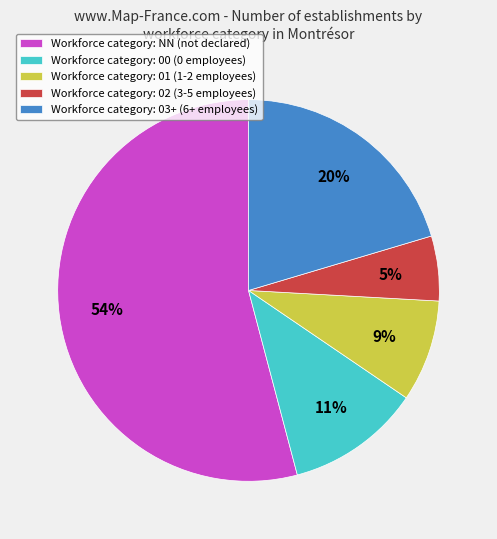

Is the sum of Workforce category: 01 (1-2 employees) and Workforce category: 03+ (6+ employees) greater than half?

No